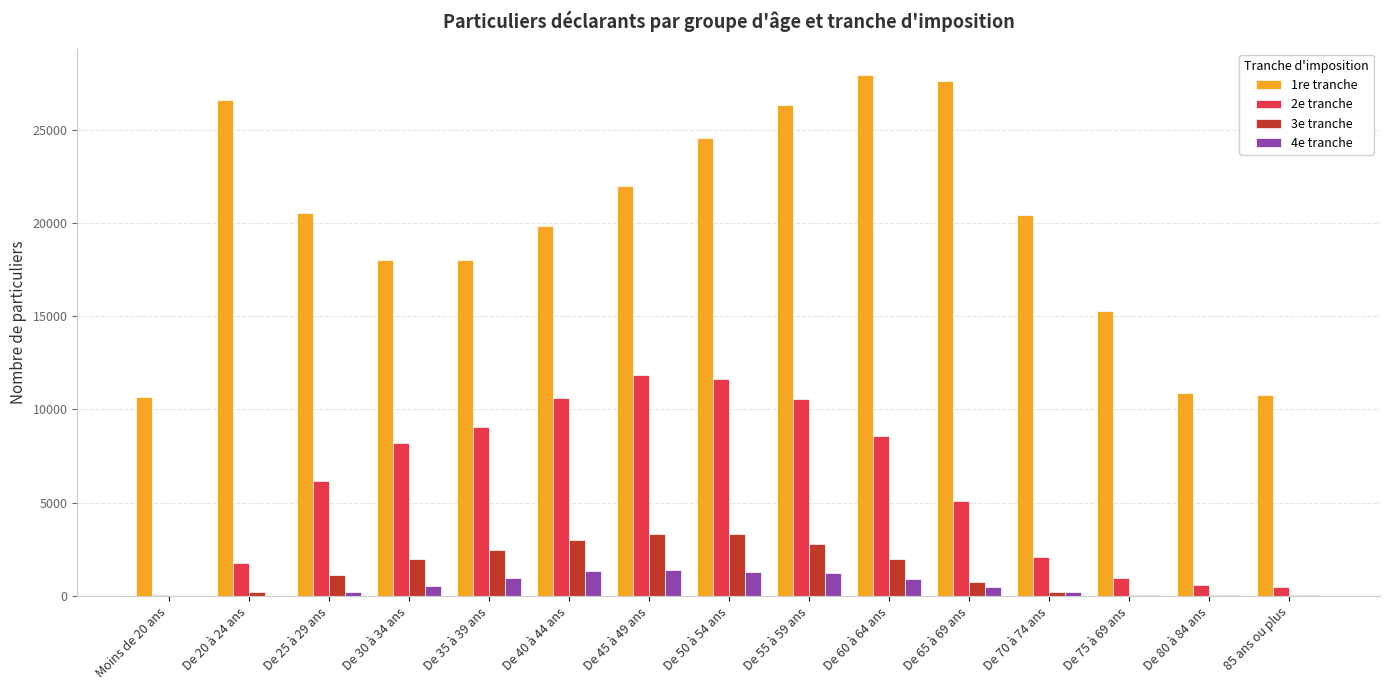

What is the spread (max minus min) of values at De 40 à 44 ans?

18520